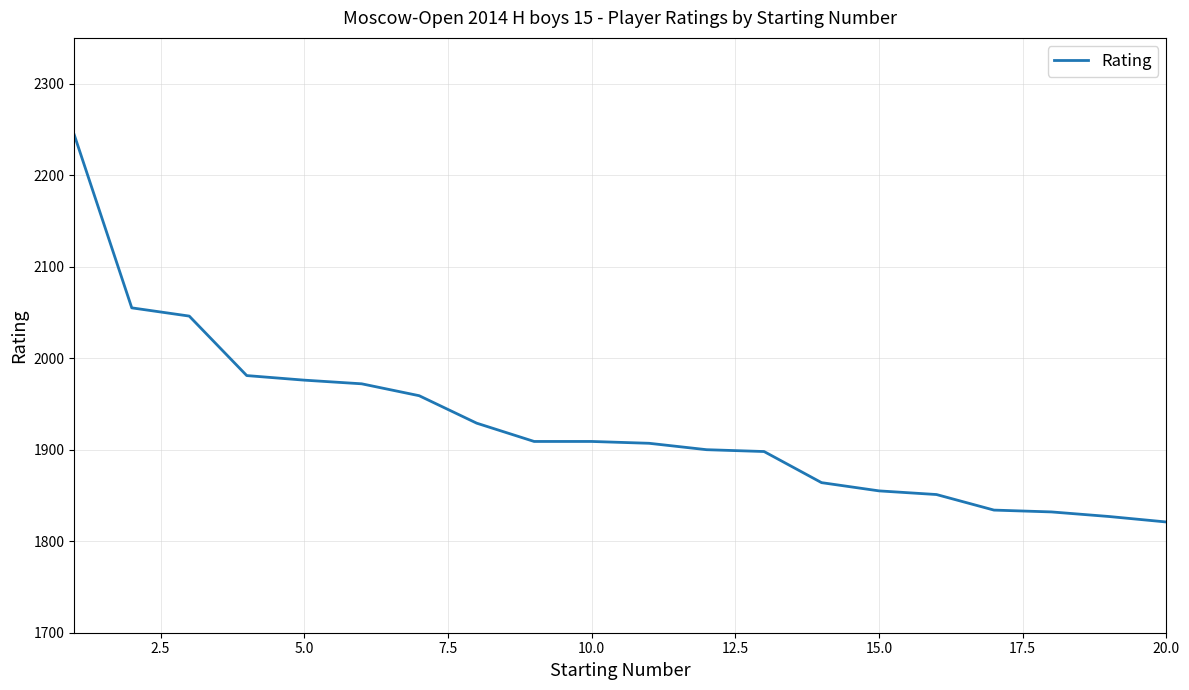

What is the minimum value shown in the chart?

1821